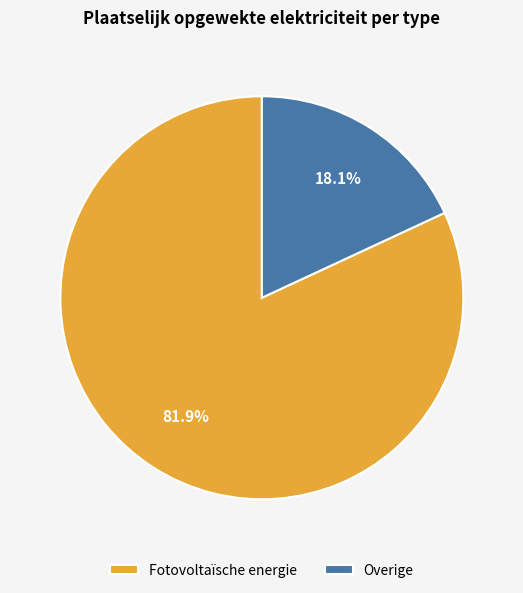

Which category accounts for the majority?

Fotovoltaïsche energie